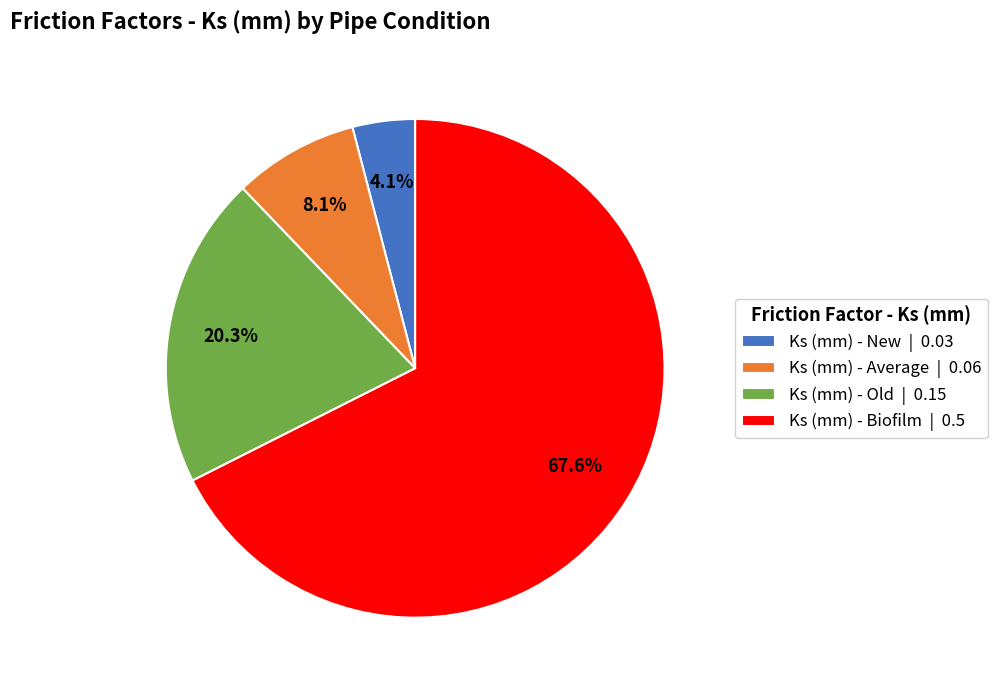

To the nearest percent, what portion does Ks (mm) - New represent?

4%